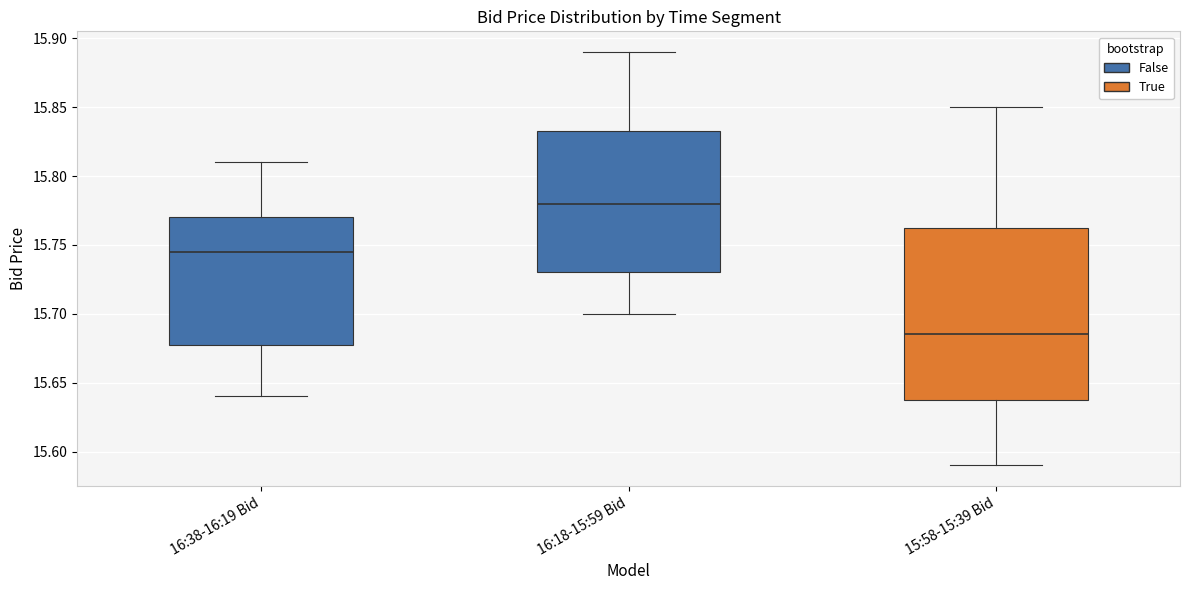

Where does the median line of the box for 15:58-15:39 Bid sit on the y-axis? The values are not printed on the chart, so give them approximately, as read against the axis.

15.685